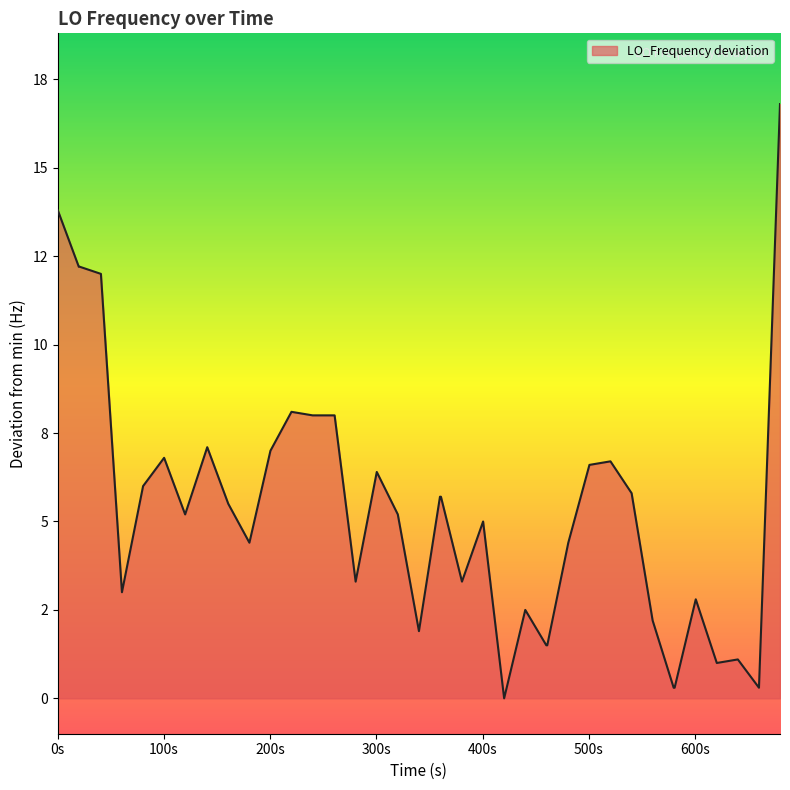

Is this an area chart (filled region under the line)?

Yes